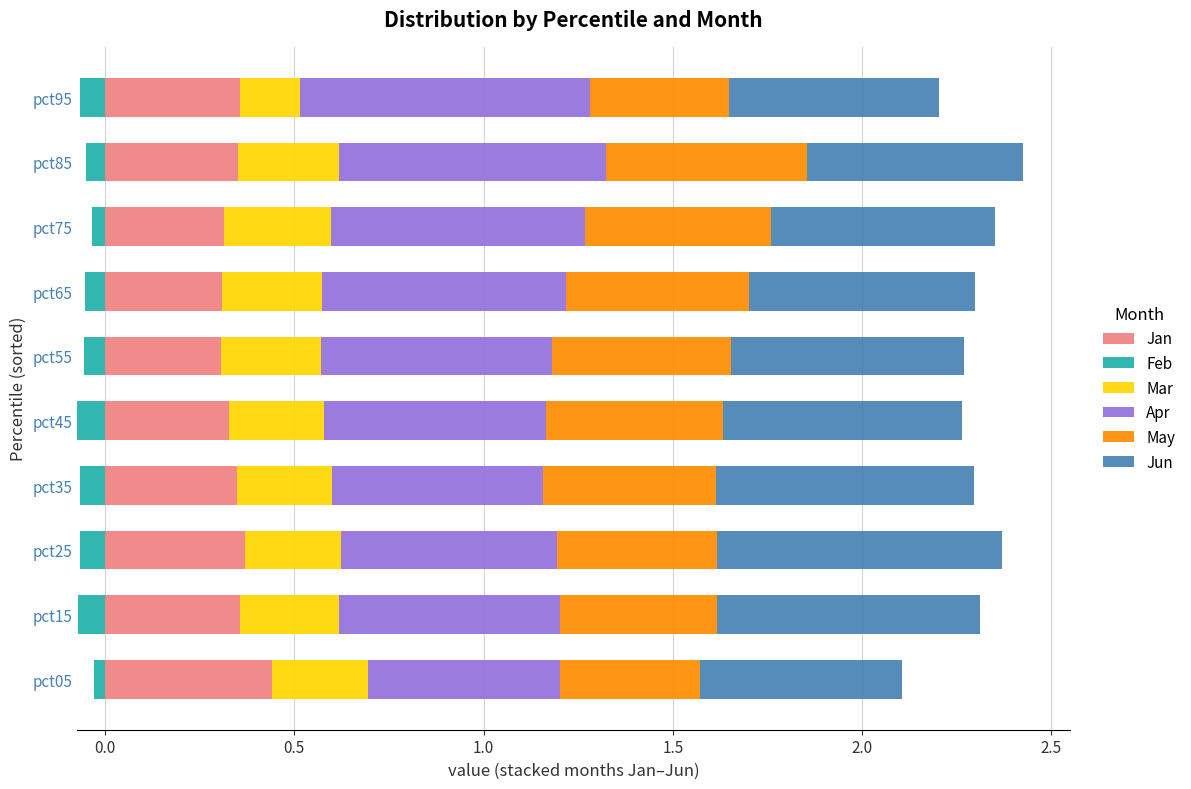

The Jan series shows 0.1 at pct35. True or false?

False